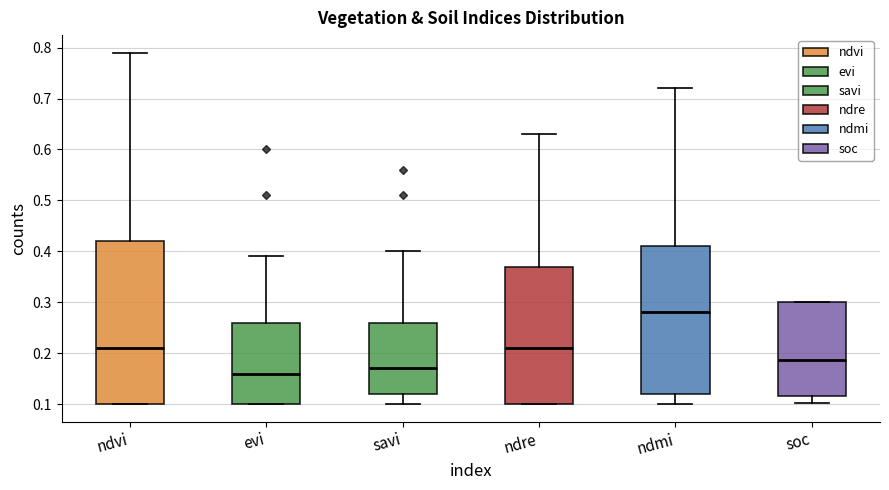

Where does the median line of the box for savi sit on the y-axis? The values are not printed on the chart, so give them approximately, as read against the axis.

0.17